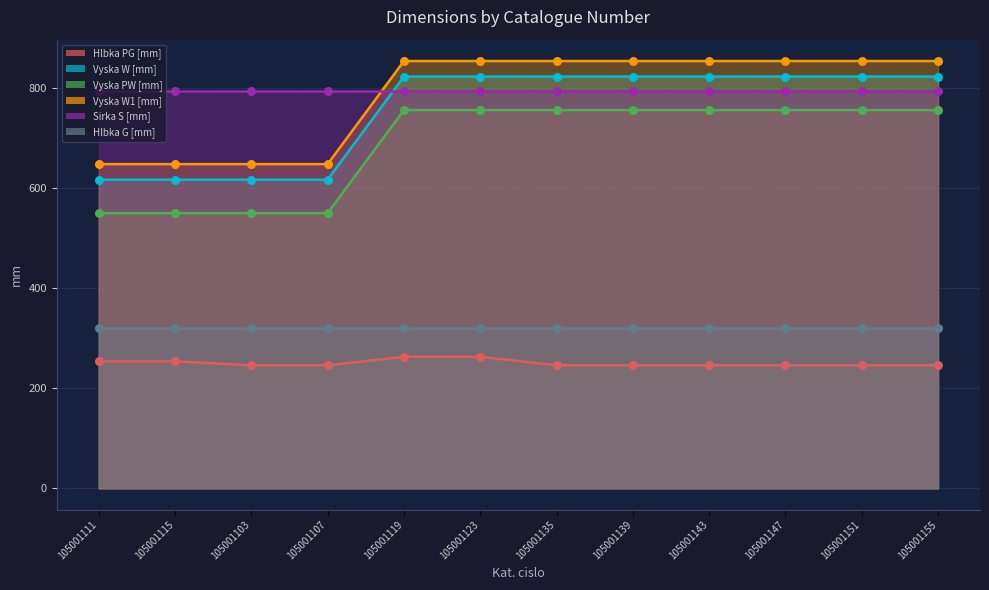

Which series has the largest Y range (max minus min)?

Vyska W [mm]